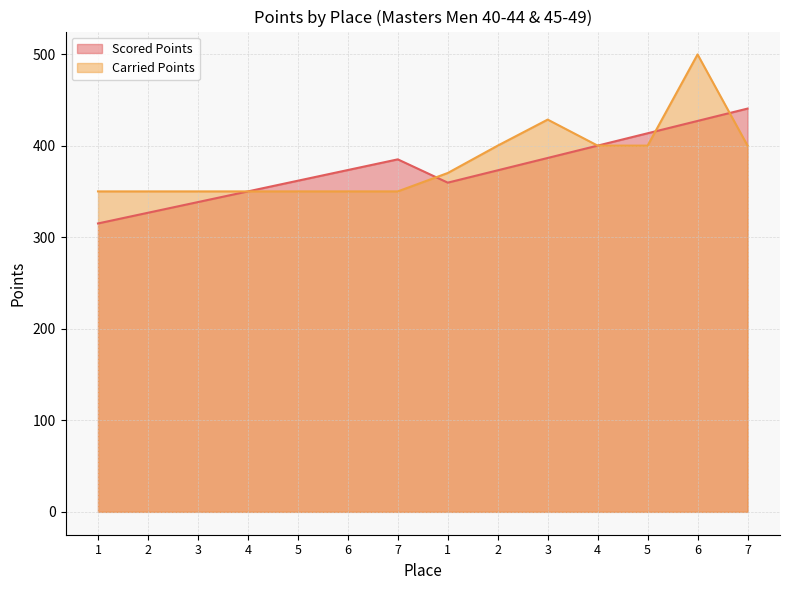

Between 3 and 7, which is larger?

7